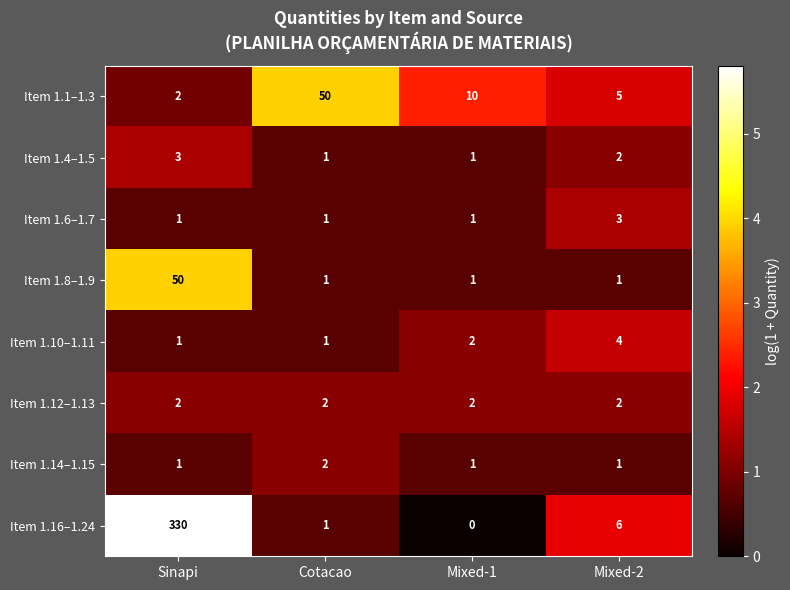

At which category does the chart reach its minimum across all series?

Mixed-1